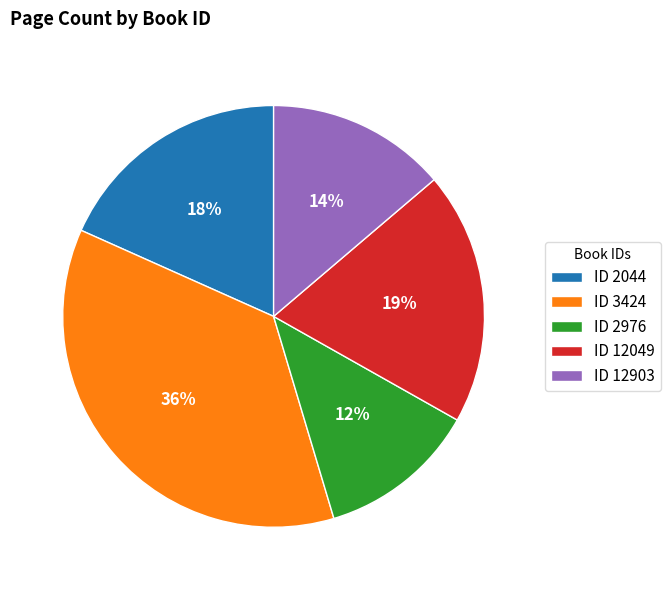

Rank the categories by value from highest to lowest.

ID 3424, ID 12049, ID 2044, ID 12903, ID 2976